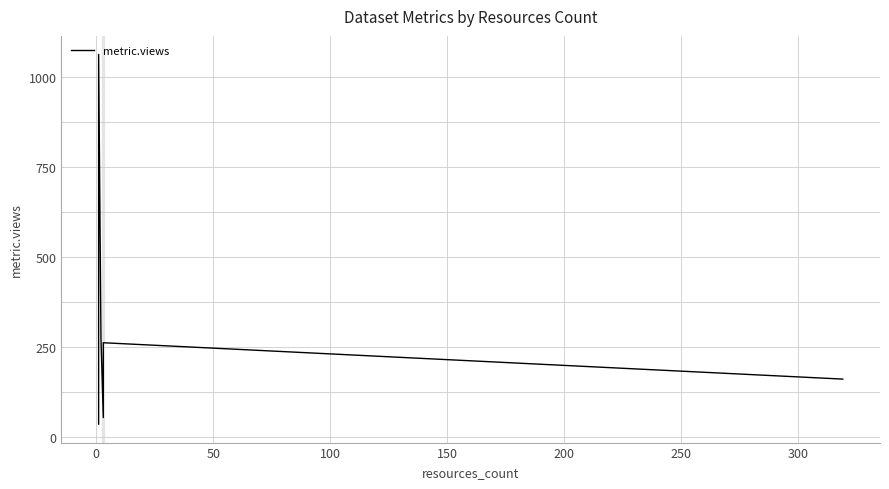

Reading right to left, extract all data points from this chart.

162	263	233	55	274	1064	43	37